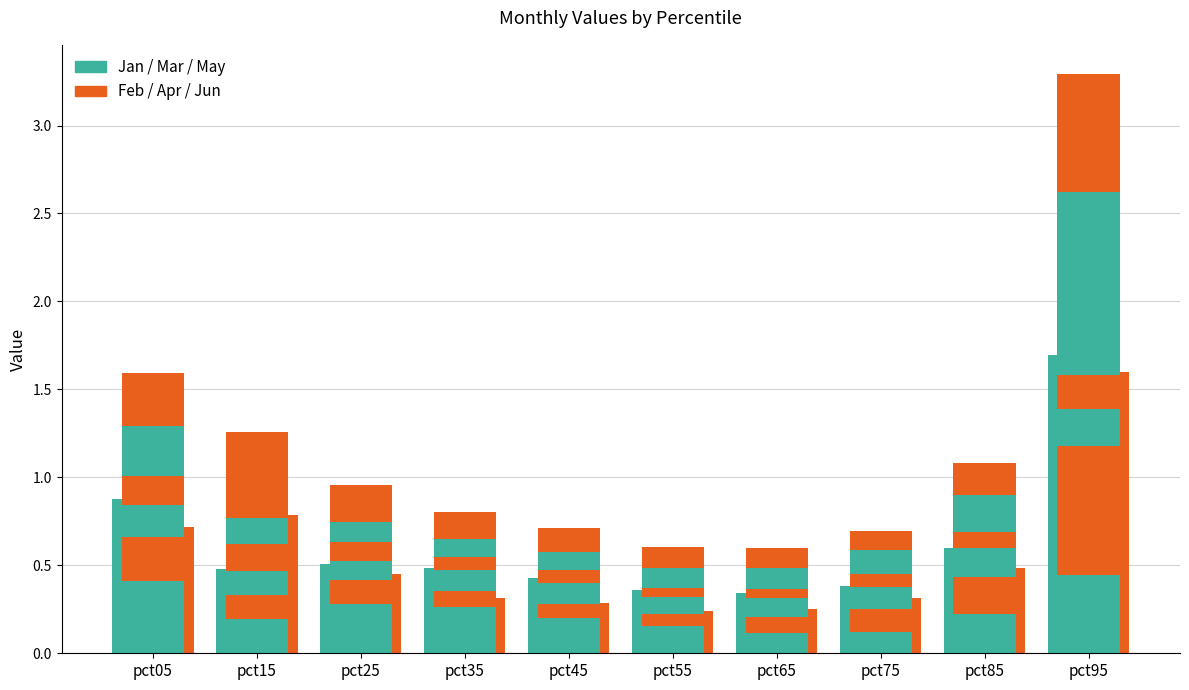

What value does the Feb series have at pct05?

0.2